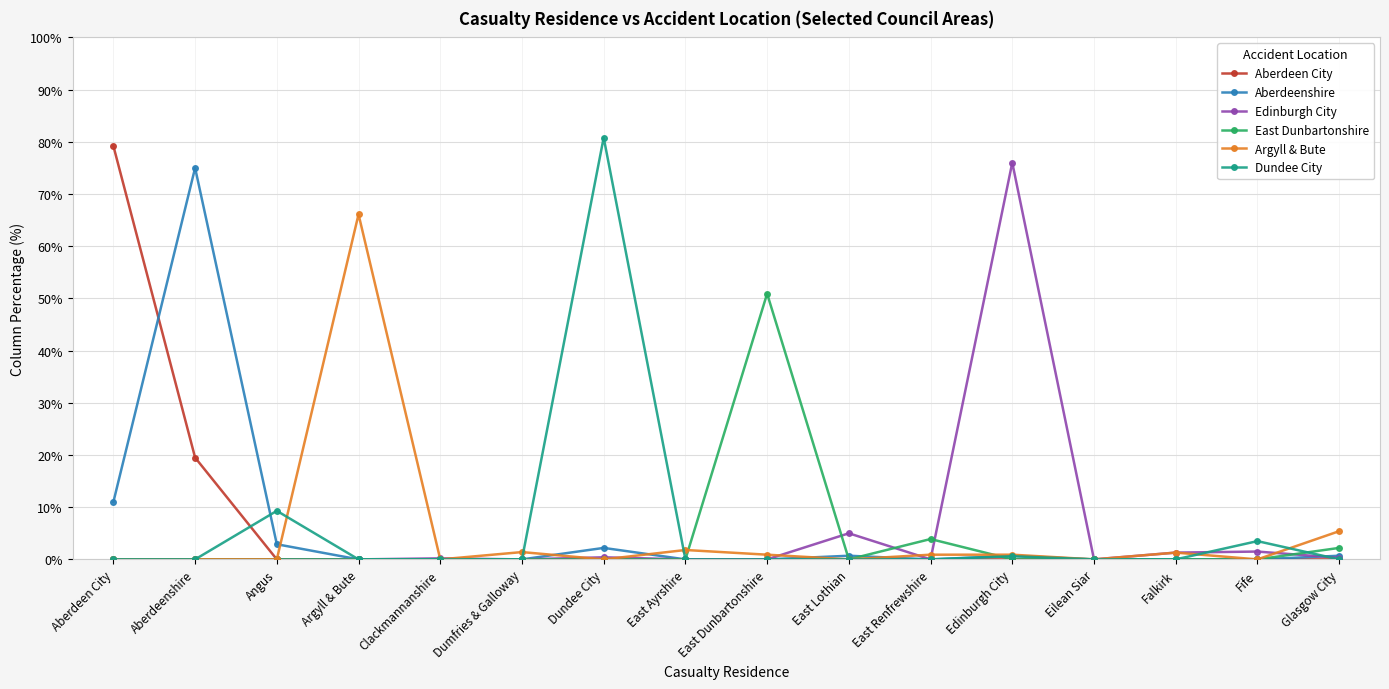

At which label is Aberdeen City closest to 39?

Aberdeenshire